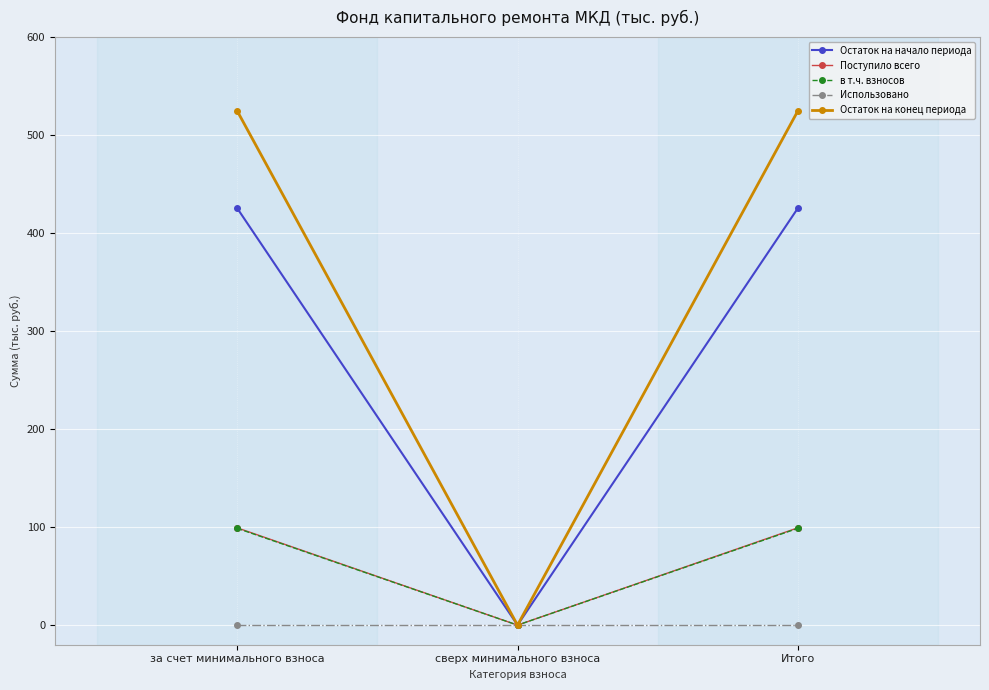

The value of Остаток на конец периода at за счет минимального взноса is 311.8. True or false?

False